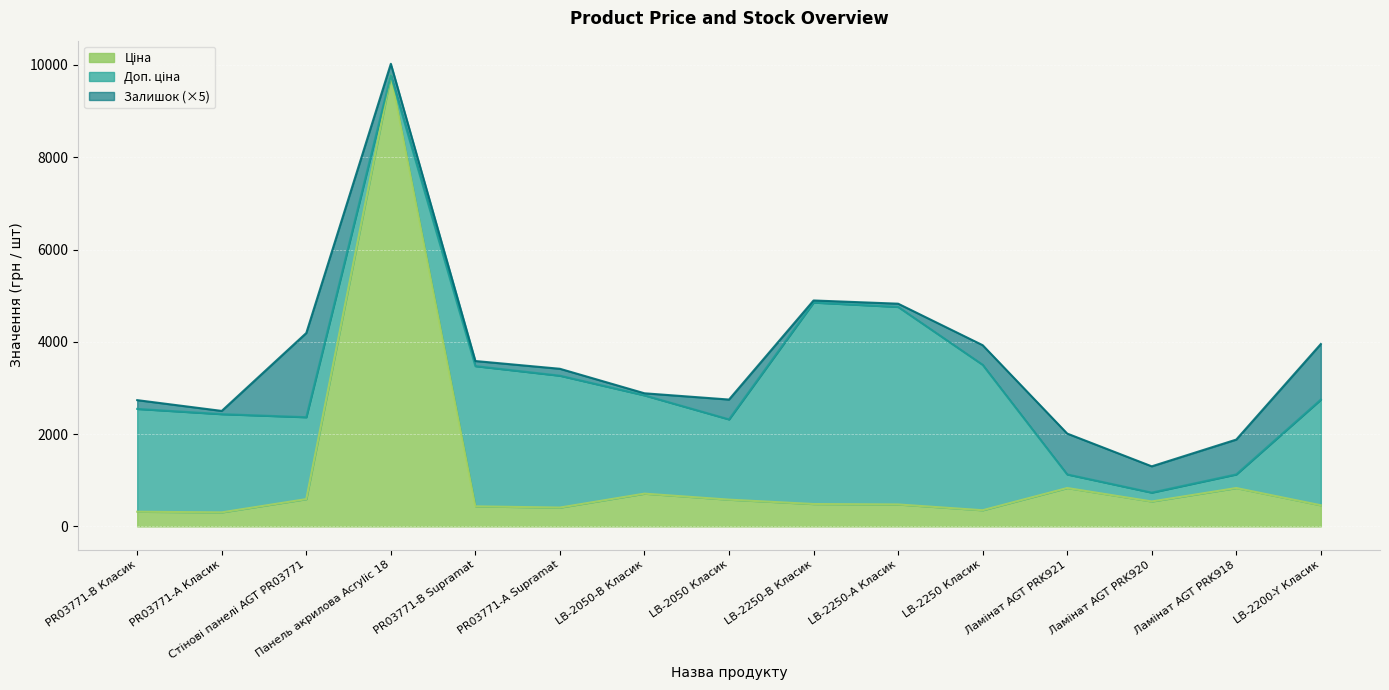

What is the label of the 13th point from the right?

Стінові панелі AGT PR03771